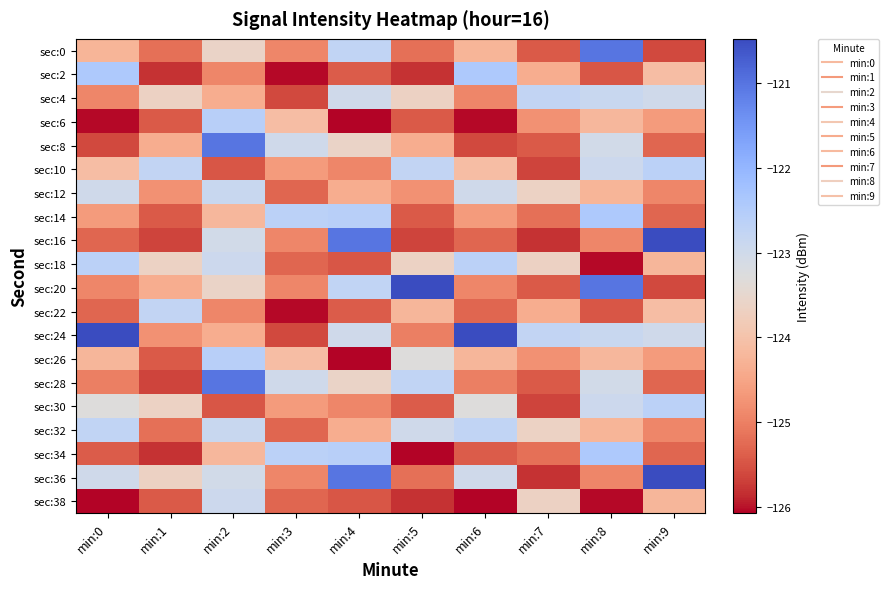

Which has a higher value, min:3 or min:4?

min:4